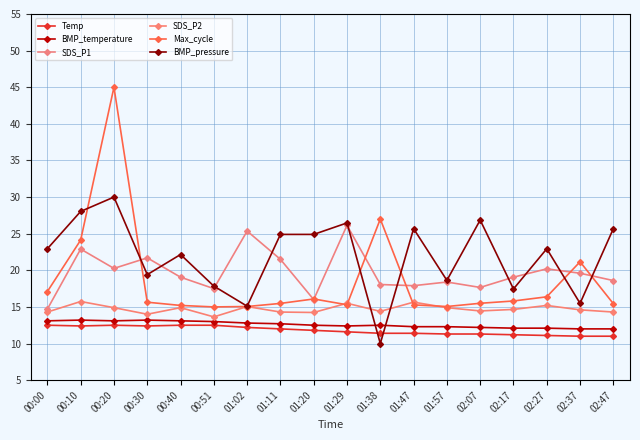

After their last crossing, which series has the higher values: BMP_pressure or Temp?

BMP_pressure